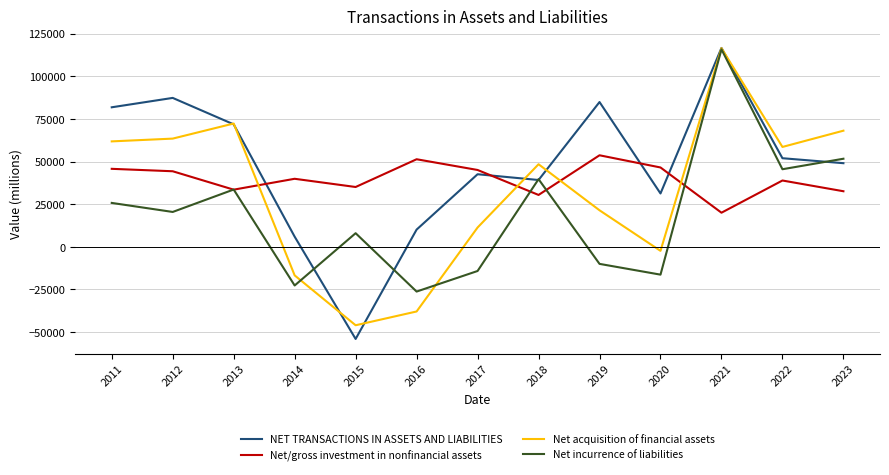

Is the value of Net incurrence of liabilities at 2017 greater than the value of Net/gross investment in nonfinancial assets at 2013?

No